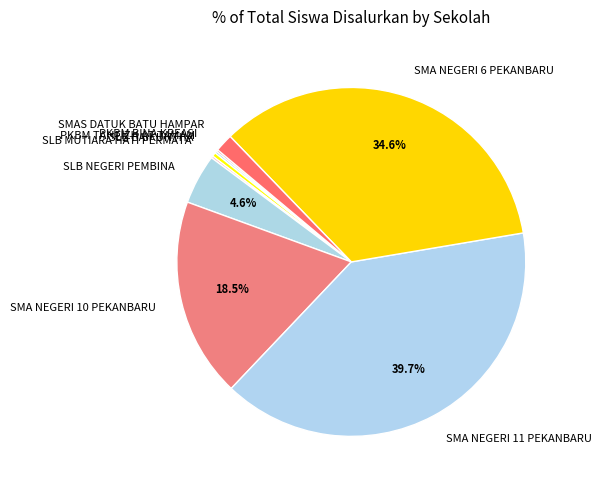

Between SLB NEGERI PEMBINA and SMA NEGERI 6 PEKANBARU, which is larger?

SMA NEGERI 6 PEKANBARU